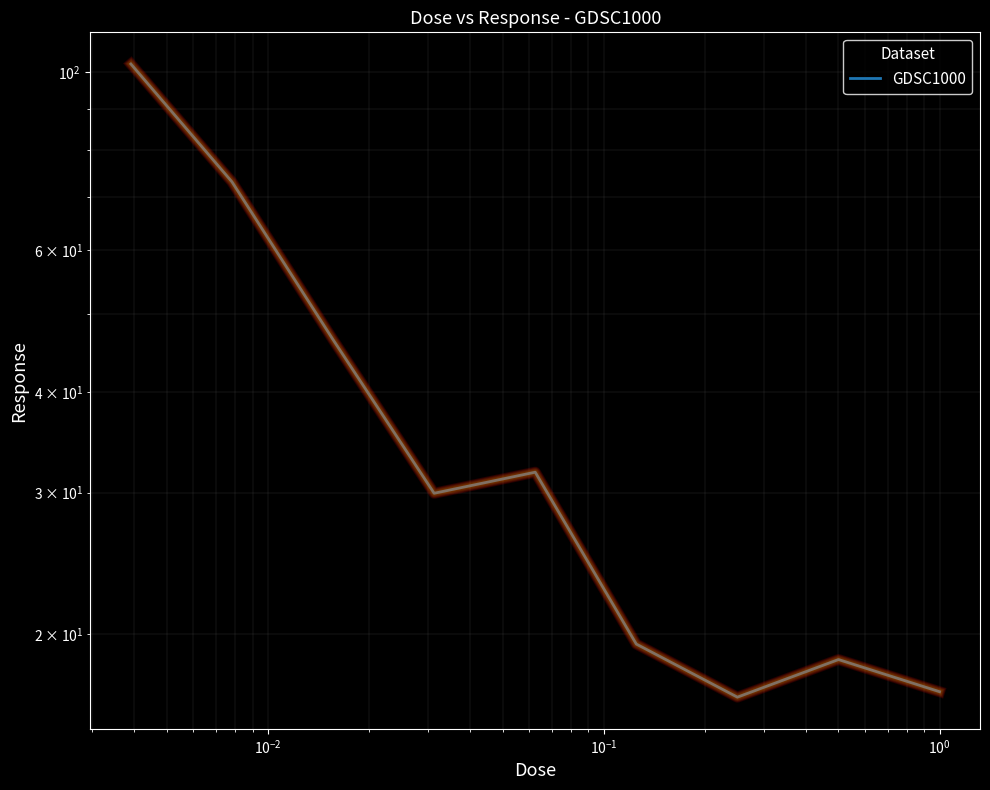

Reading left to right, list all the values displayed in this chart.

102.3	73.0	46.5	29.9	31.8	19.4	16.7	18.6	17.0